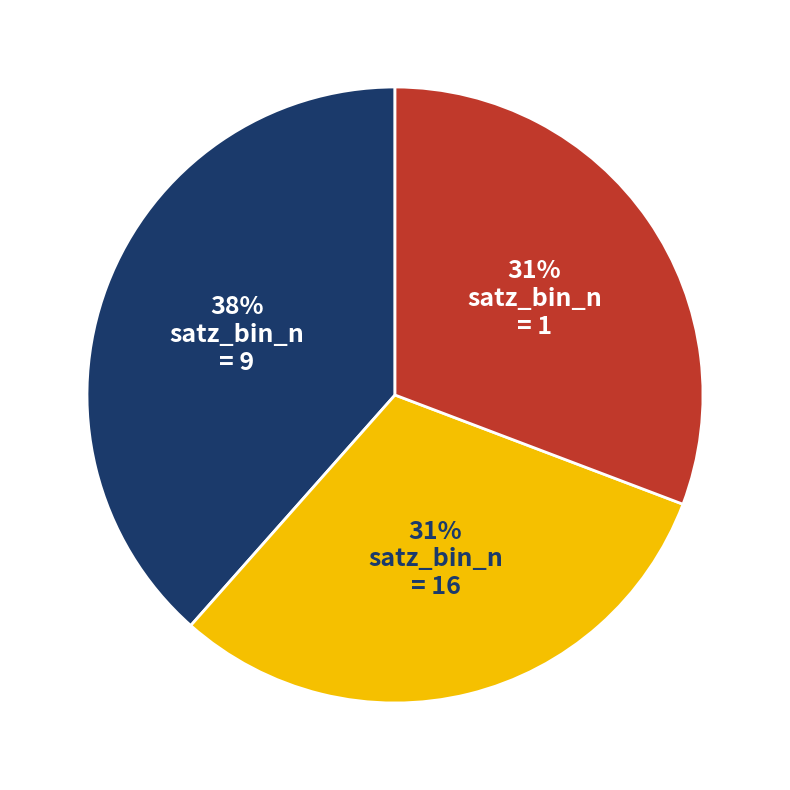

Is there any slice that represents more than half of the pie?

No